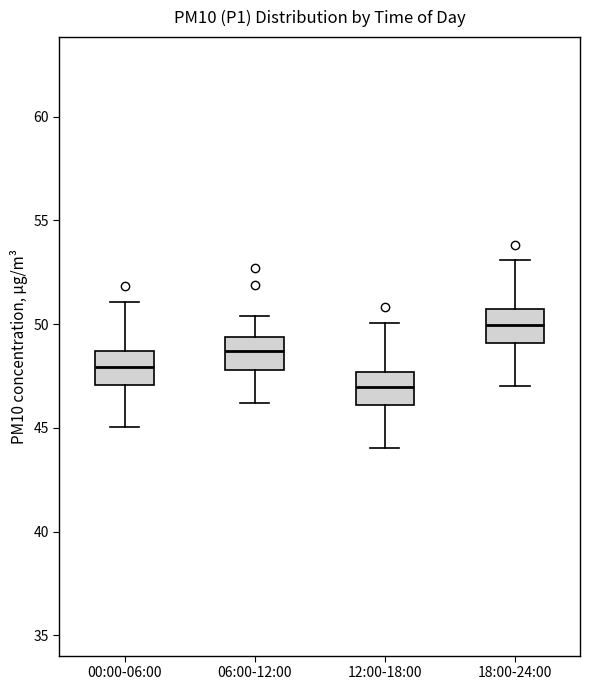

Reading left to right, read every box against the y-axis: the position of its median line, the range the box covers, and the ends of its whiskers. The values are not printed on the chart, so give them approximately, as read against the axis.

00:00-06:00: median 48.0, box 47.0 to 48.5, whiskers 45.0 to 51.0
06:00-12:00: median 48.5, box 48.0 to 49.5, whiskers 46.0 to 50.5
12:00-18:00: median 47.0, box 46.0 to 47.5, whiskers 44.0 to 50.0
18:00-24:00: median 50.0, box 49.0 to 50.5, whiskers 47.0 to 53.0